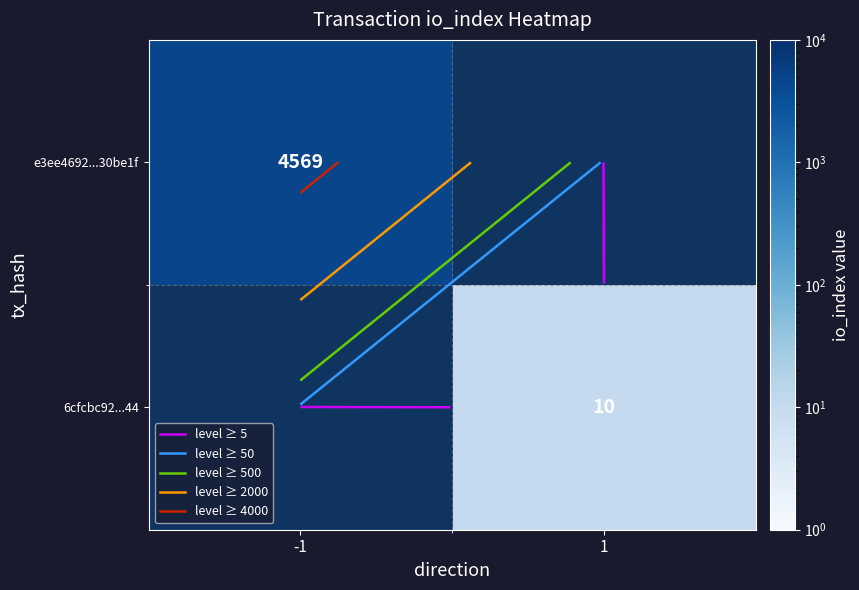

Count the number of categories in the chart.

2